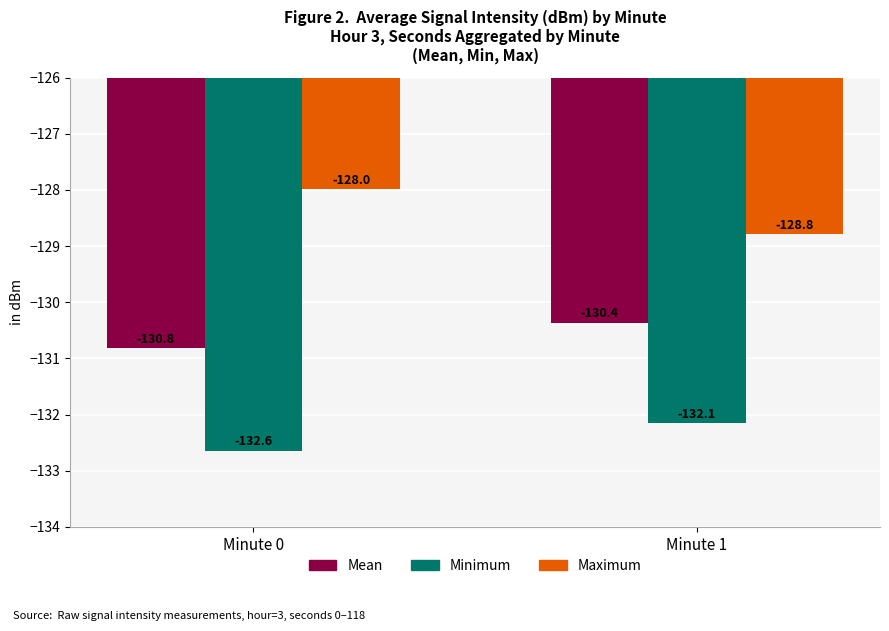

Reading right to left, what are all the values shown in this chart?

Mean: Minute 1=-130.4	Minute 0=-130.8
Minimum: Minute 1=-132.1	Minute 0=-132.6
Maximum: Minute 1=-128.8	Minute 0=-128.0